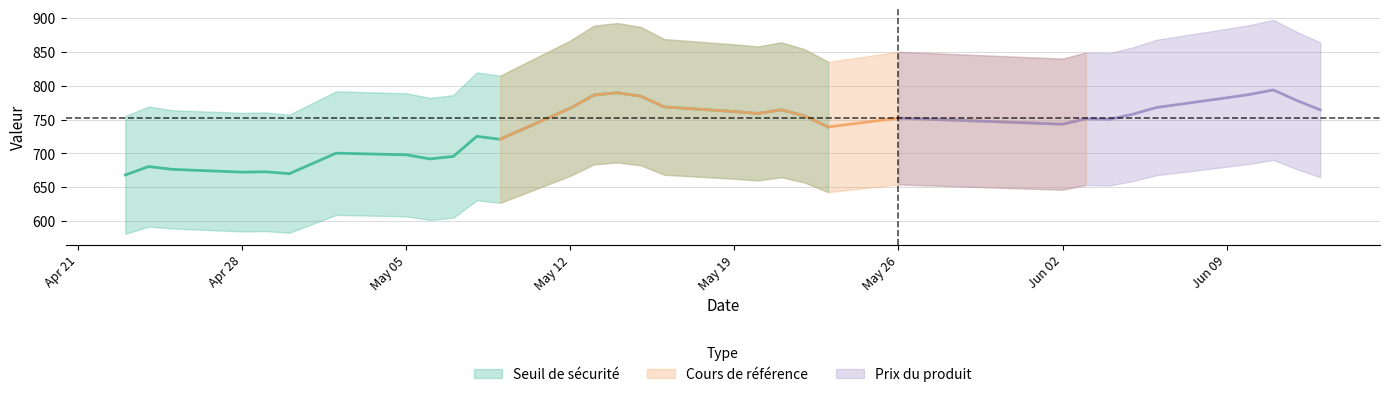

What are all the series names shown in the legend?

Seuil de sécurité, Cours de référence, Prix du produit